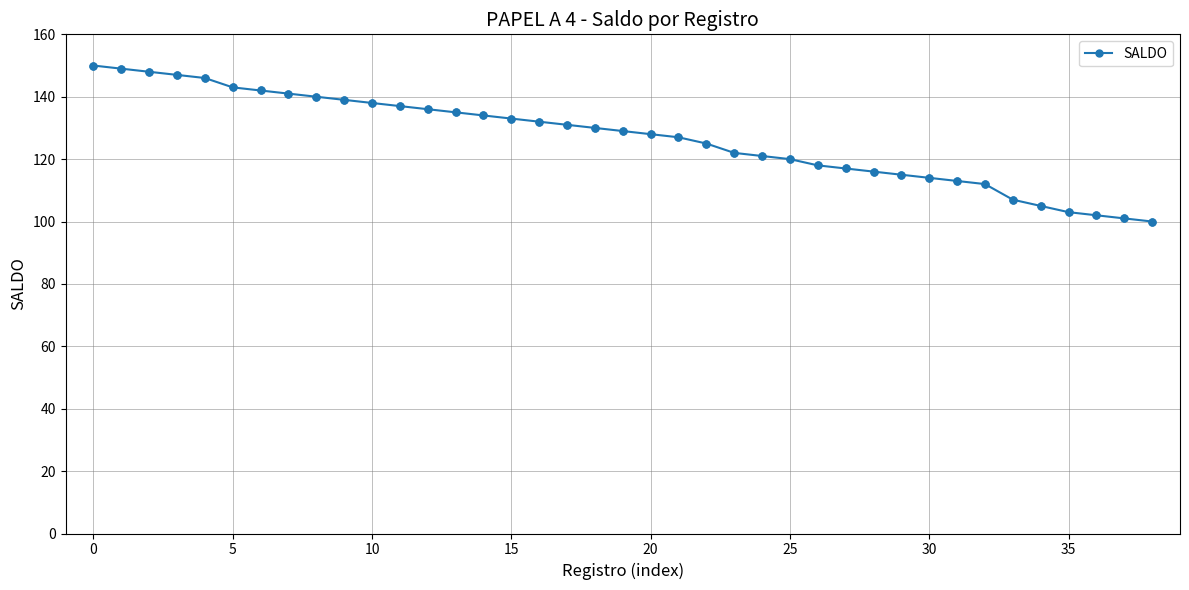

What is the maximum value shown in the chart?

150